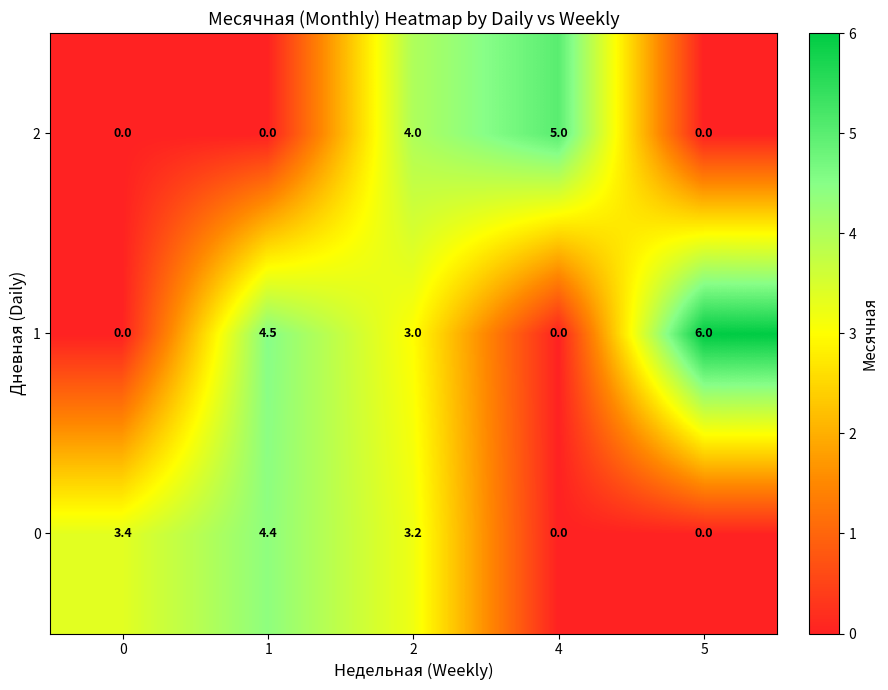

List the series in order of their peak value, highest first.

1, 2, 0